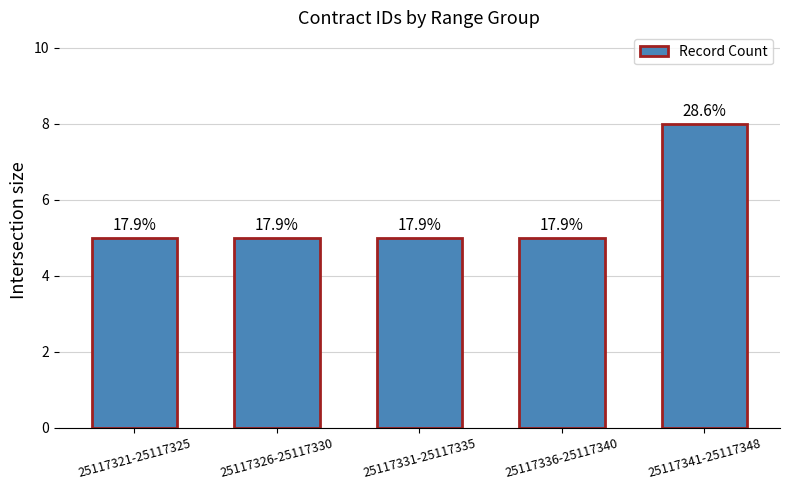

At which category does the chart reach its peak across all series?

25117341-25117348